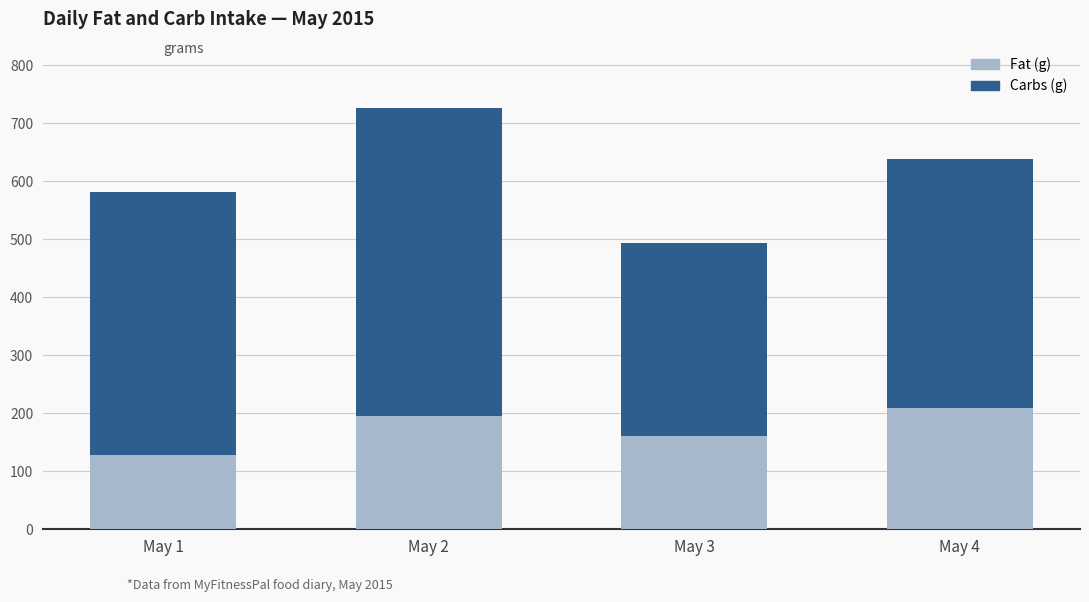

Are the bars horizontal?

No